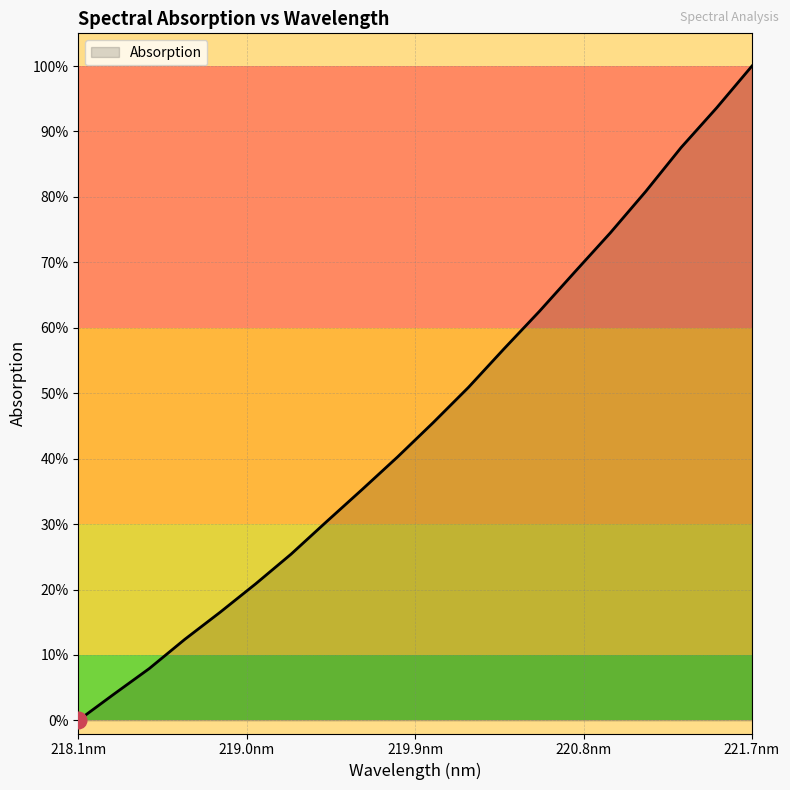

What is the label of the 9th point from the left?

219.589